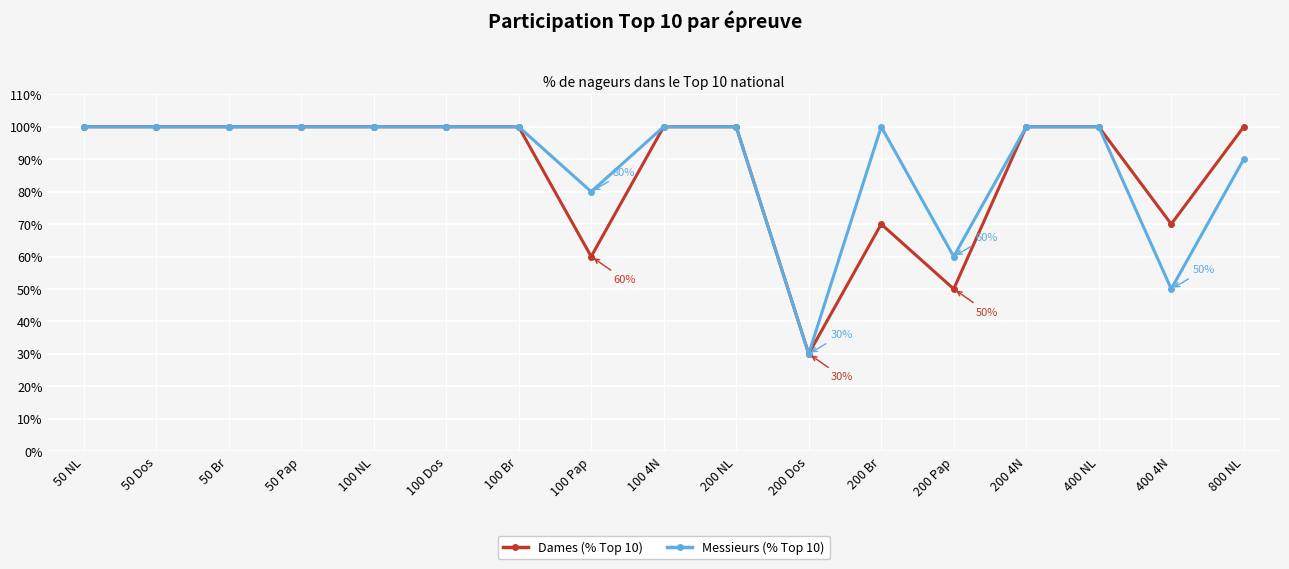

What is the sum of the Messieurs (% Top 10) values at 50 NL and 50 Pap?

200